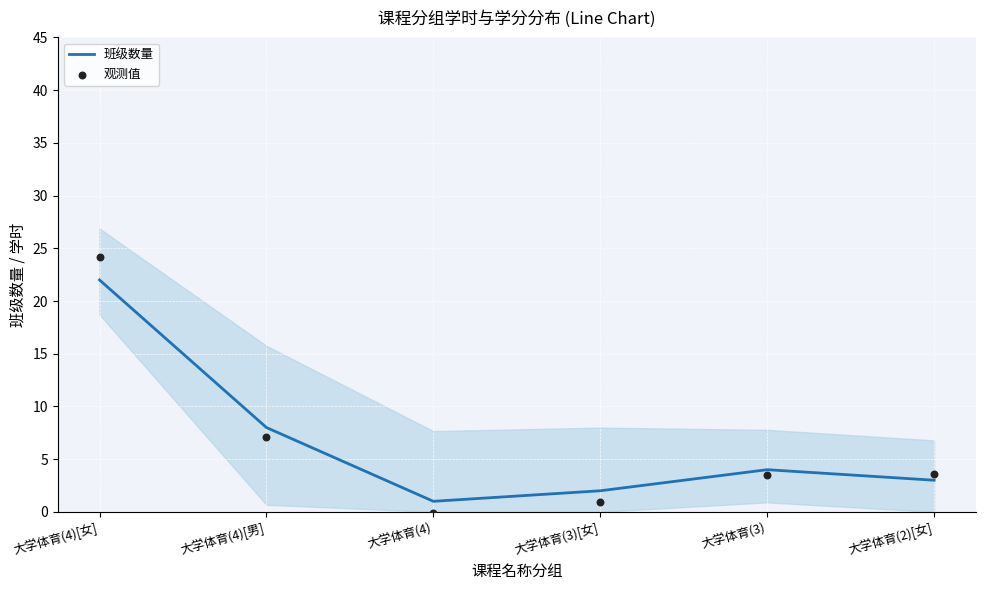

What are all the series names shown in the legend?

班级数量, 观测值